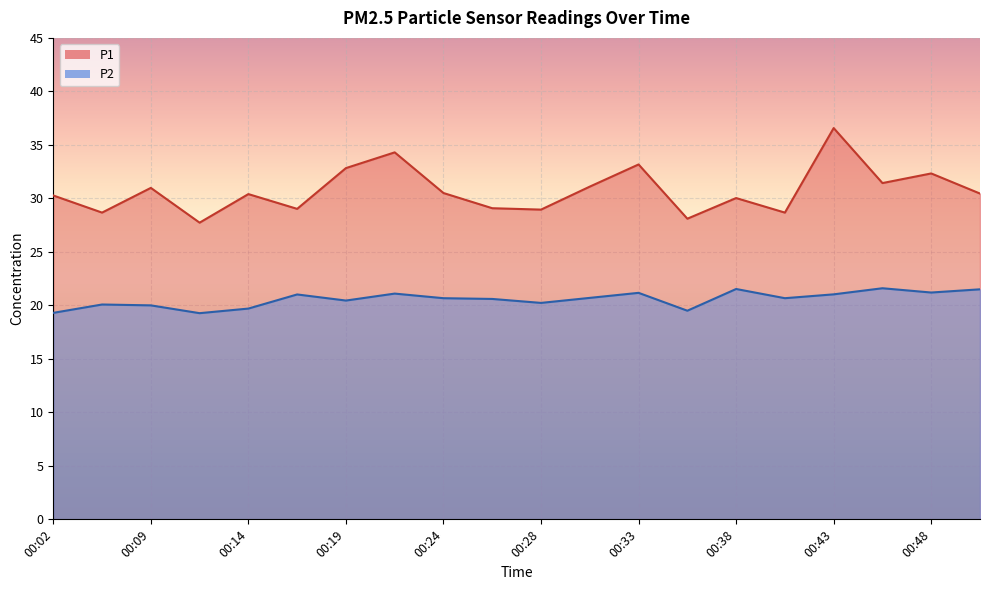

Which series changed the most between 00:11 and 00:38?

P1